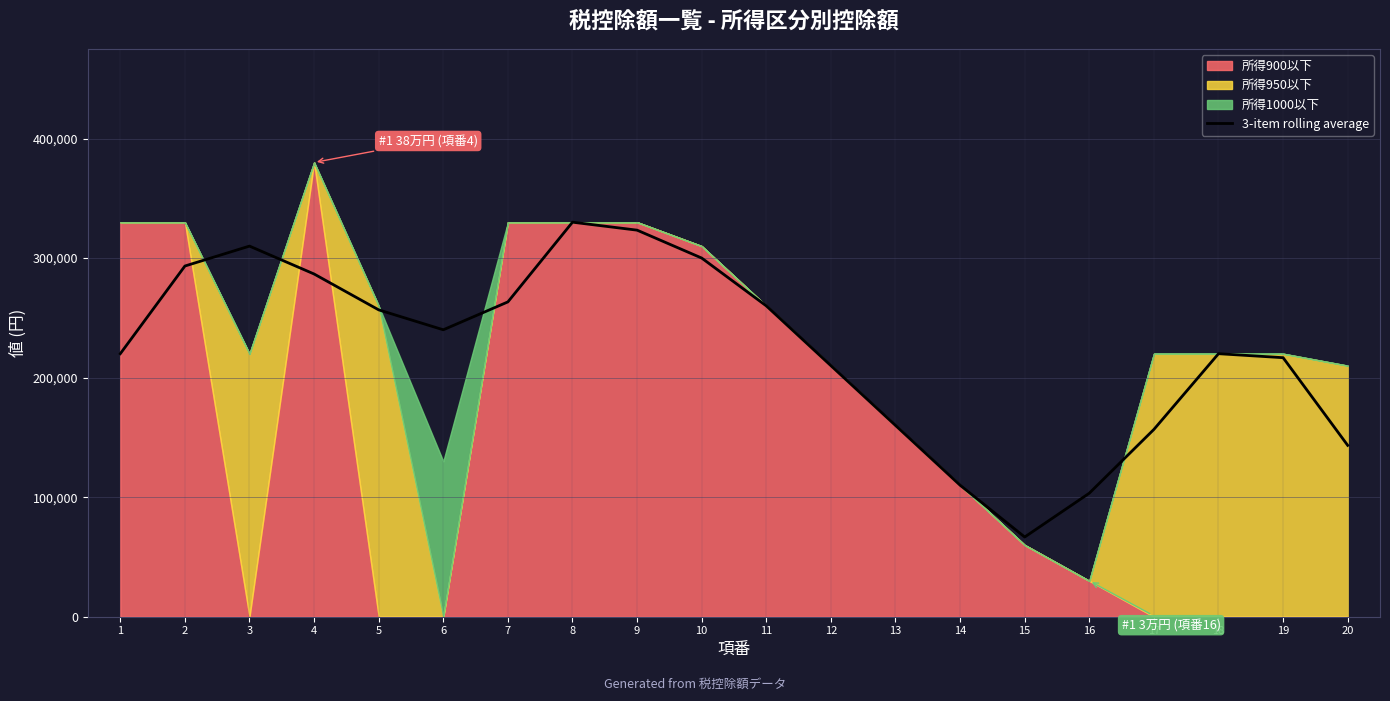

How many lines are shown in the chart?

1